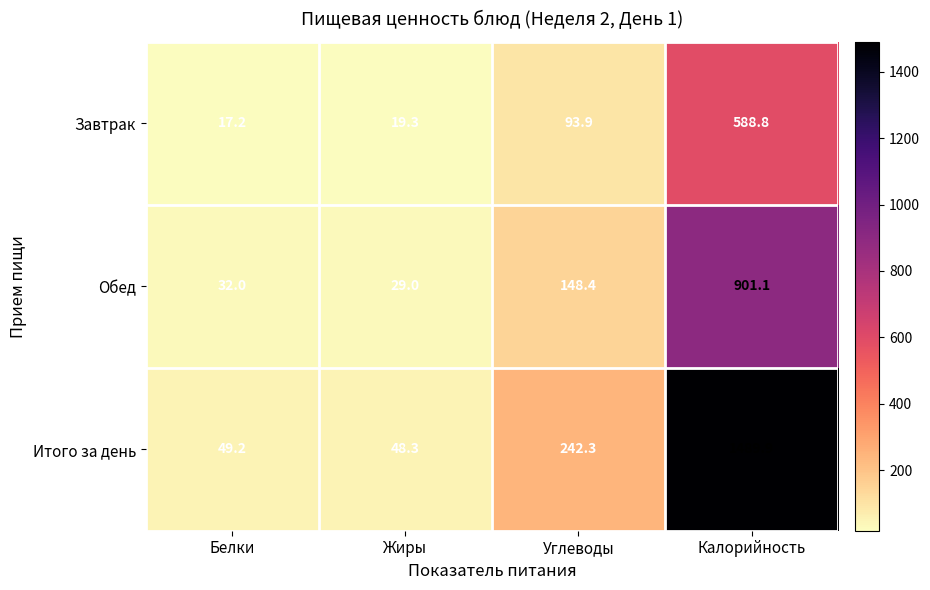

At which category is the sum across all series the highest?

Калорийность